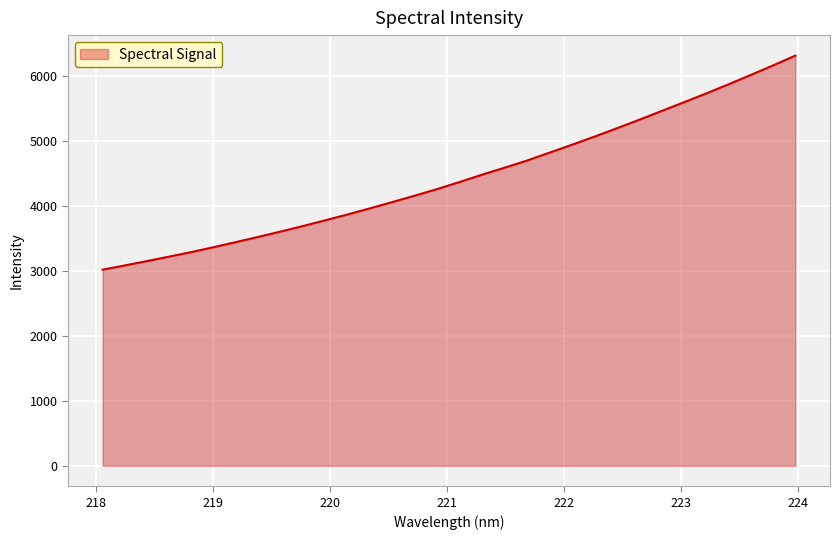

Count the number of values greater than 4373.

16